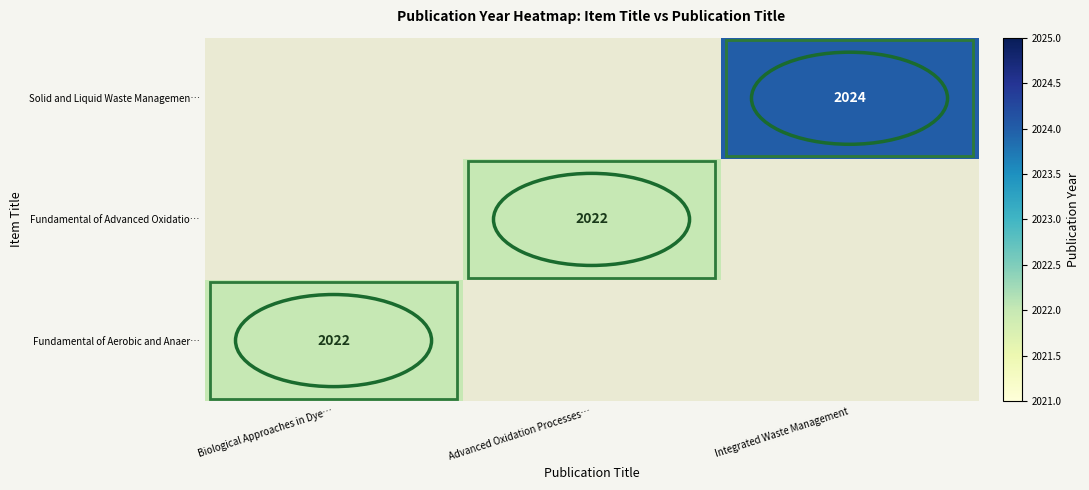

Is the value of Fundamental of Aerobic and Anaer… at Integrated Waste Management greater than the value of Solid and Liquid Waste Managemen… at Integrated Waste Management?

No